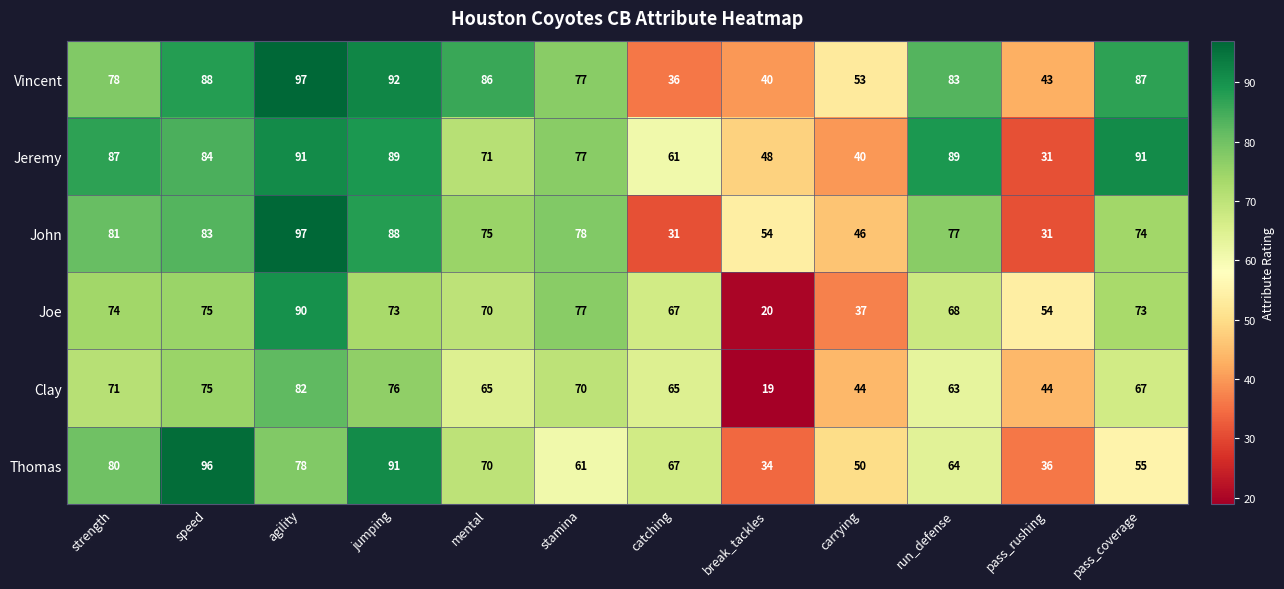

What is the spread (max minus min) of values at break_tackles?

35